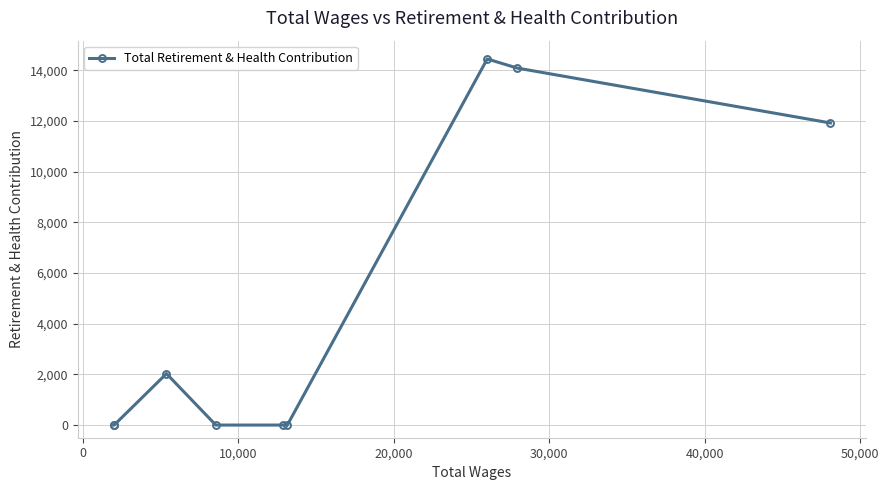

Reading left to right, transcribe all the data shown in this chart.

0	0	2030	0	0	0	14452	14091	11926